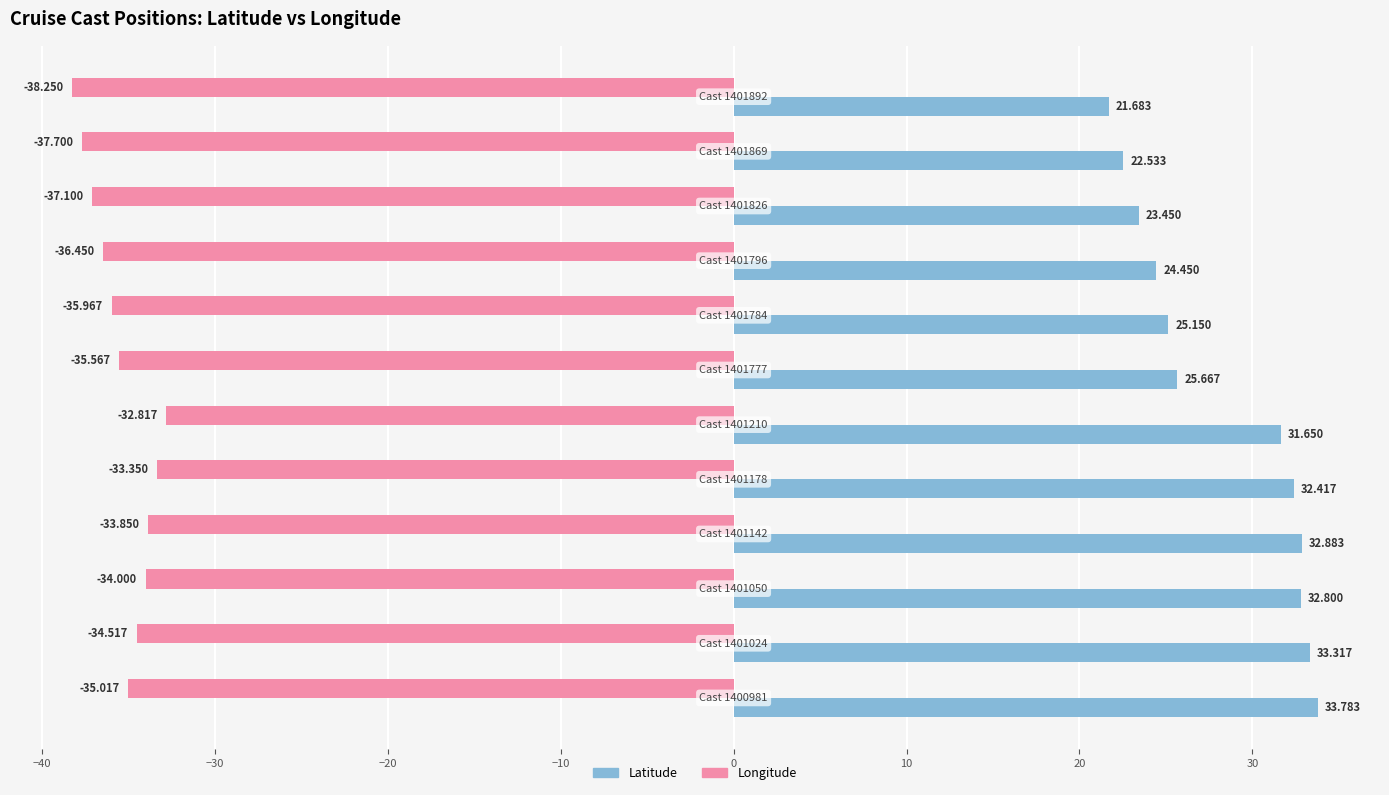

Which series has the largest range (max minus min)?

Latitude